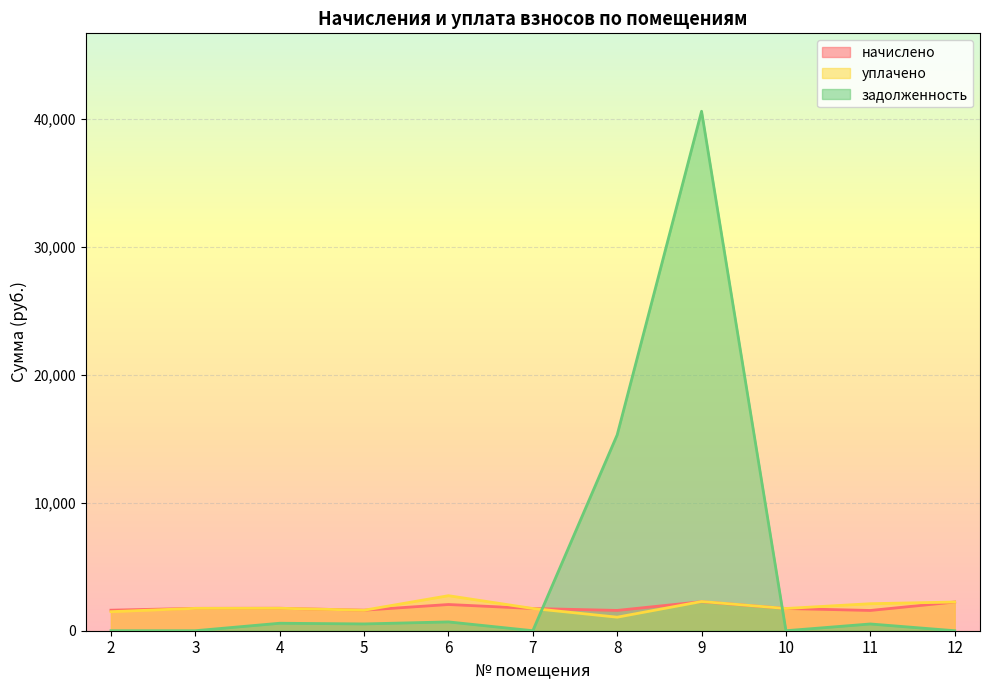

How many lines are shown in the chart?

3